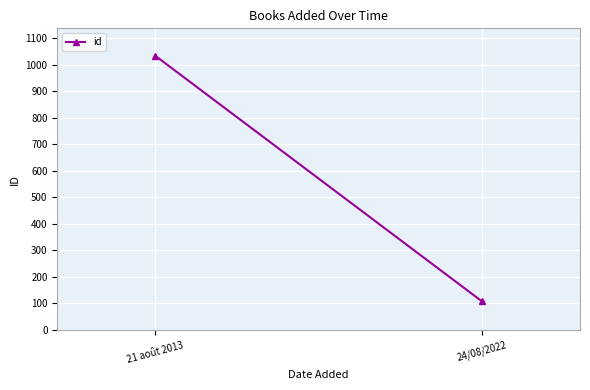

What is the ratio of the value at 21 août 2013 to the value at 24/08/2022?

9.6